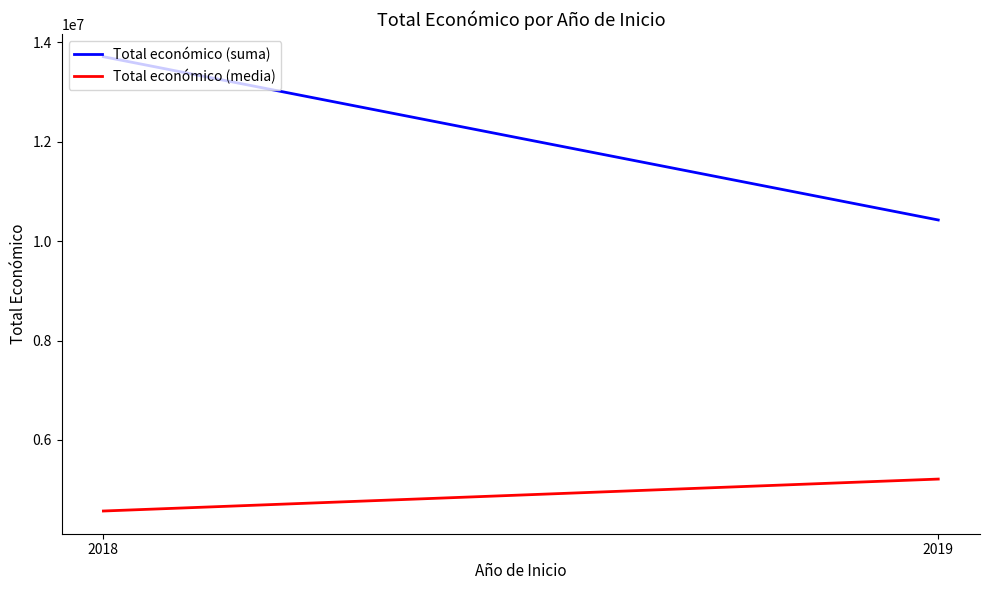

At how many categories does at least one series exceed 13471306?

1